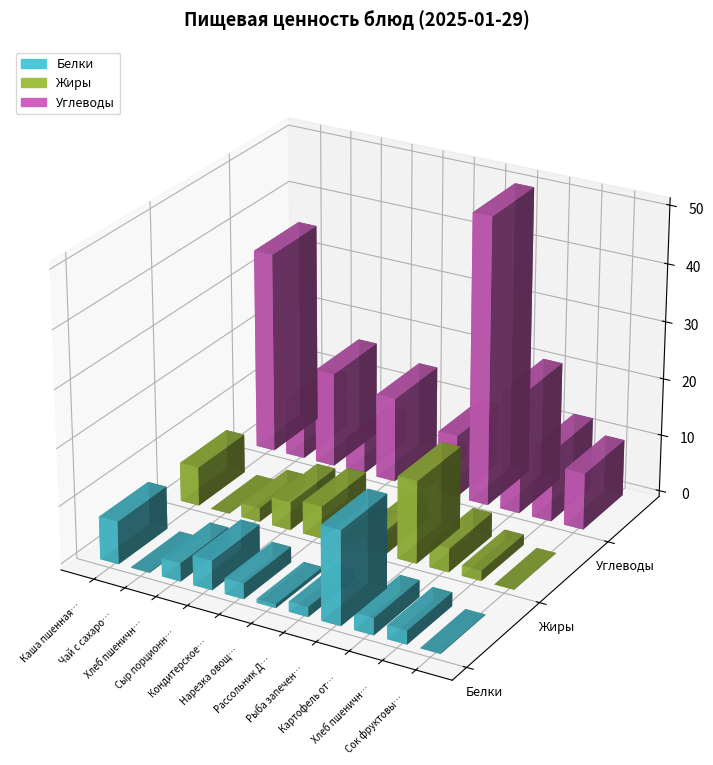

At Сыр порционный, list the series in order from largest to smallest.

Углеводы, Белки, Жиры